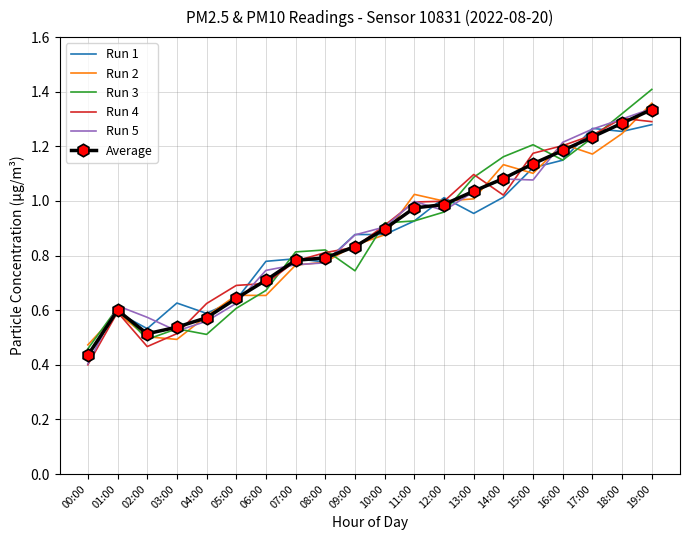

Which series changed the most between 04:00 and 12:00?

Run 3